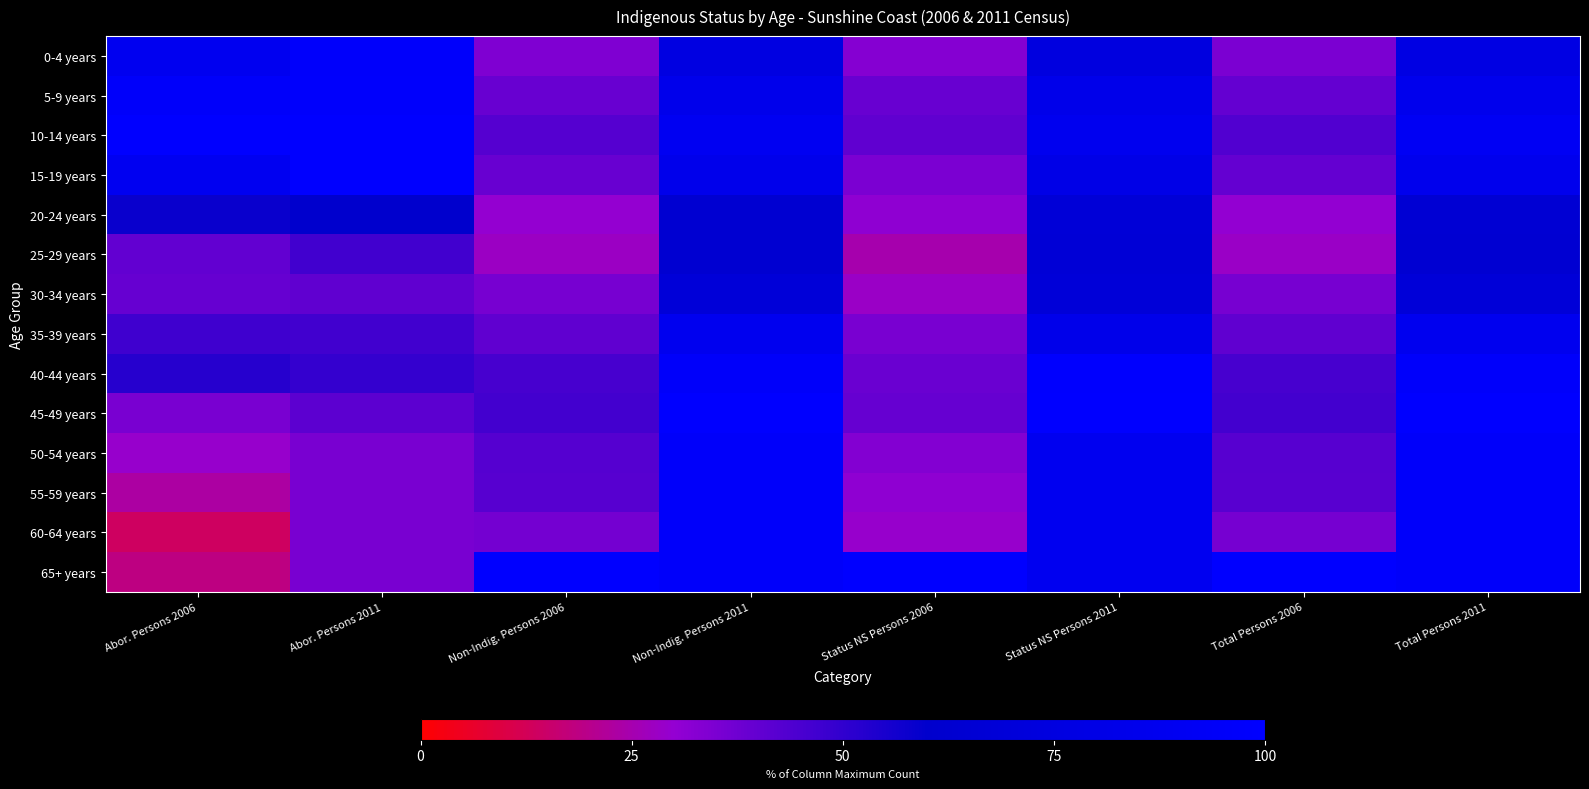

Between Abor. Persons 2011 and Abor. Persons 2006, which is larger?

Abor. Persons 2011